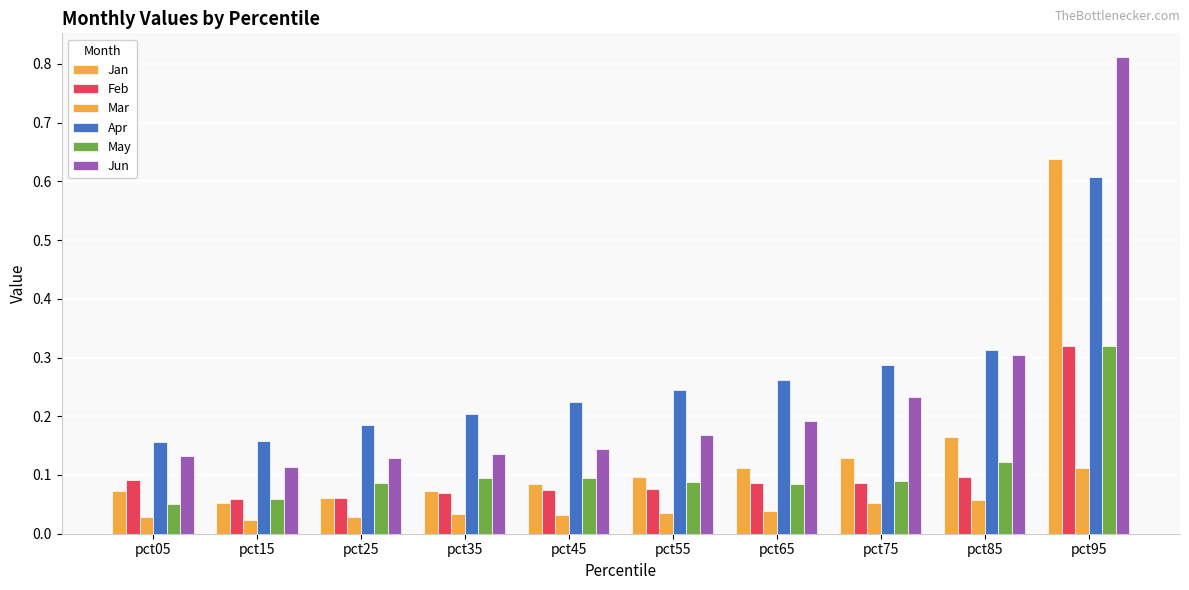

Reading left to right, list all the values displayed in this chart.

Jan: 0.1	0.1	0.1	0.1	0.1	0.1	0.1	0.1	0.2	0.6
Feb: 0.1	0.1	0.1	0.1	0.1	0.1	0.1	0.1	0.1	0.3
Mar: 0.0	0.0	0.0	0.0	0.0	0.0	0.0	0.1	0.1	0.1
Apr: 0.2	0.2	0.2	0.2	0.2	0.2	0.3	0.3	0.3	0.6
May: 0.0	0.1	0.1	0.1	0.1	0.1	0.1	0.1	0.1	0.3
Jun: 0.1	0.1	0.1	0.1	0.1	0.2	0.2	0.2	0.3	0.8